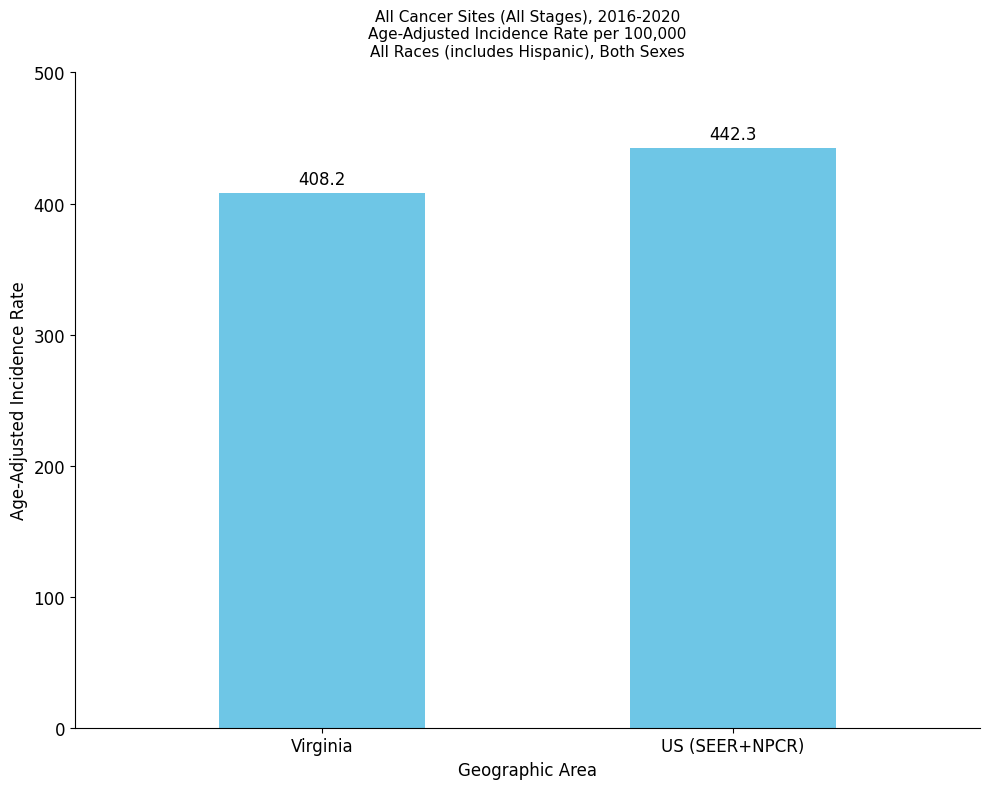

How many values are below 442?

1